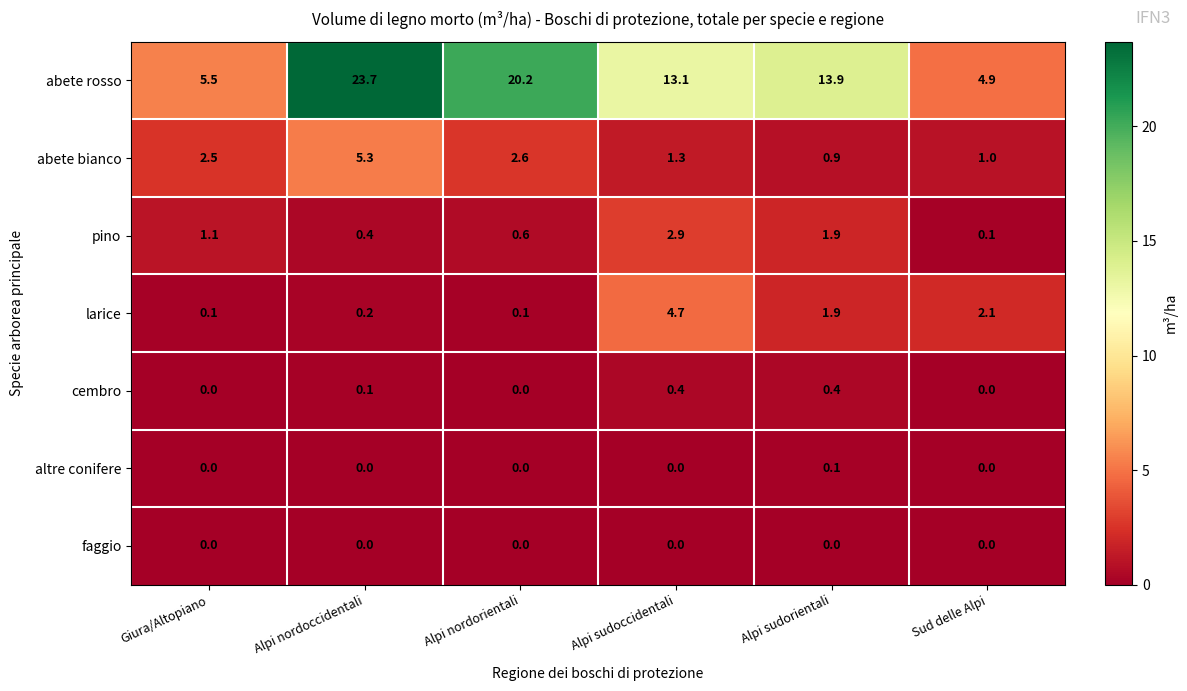

Count the number of categories in the chart.

6